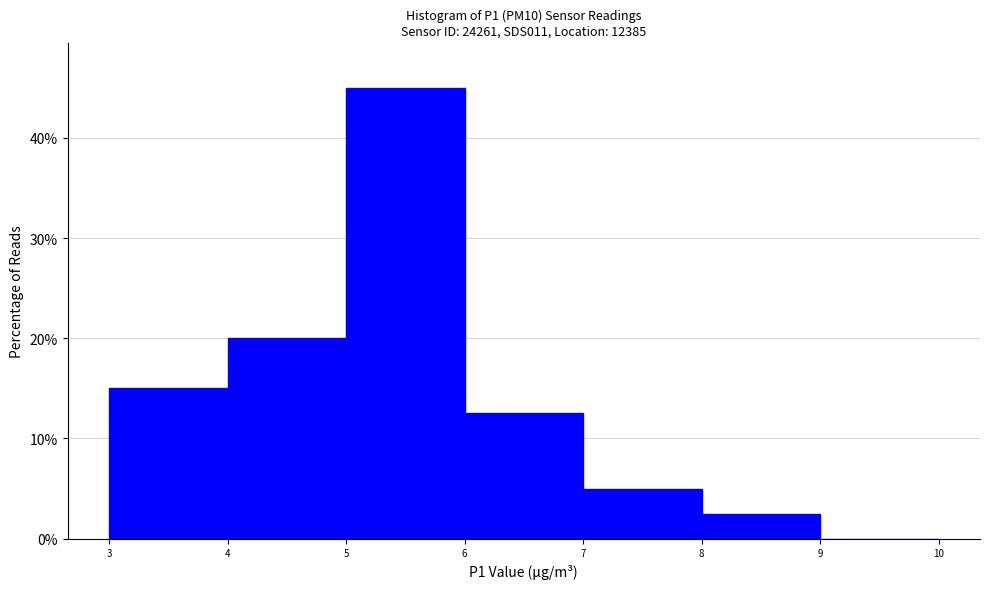

Over which range of the x-axis is the bar tallest?

5 to 6